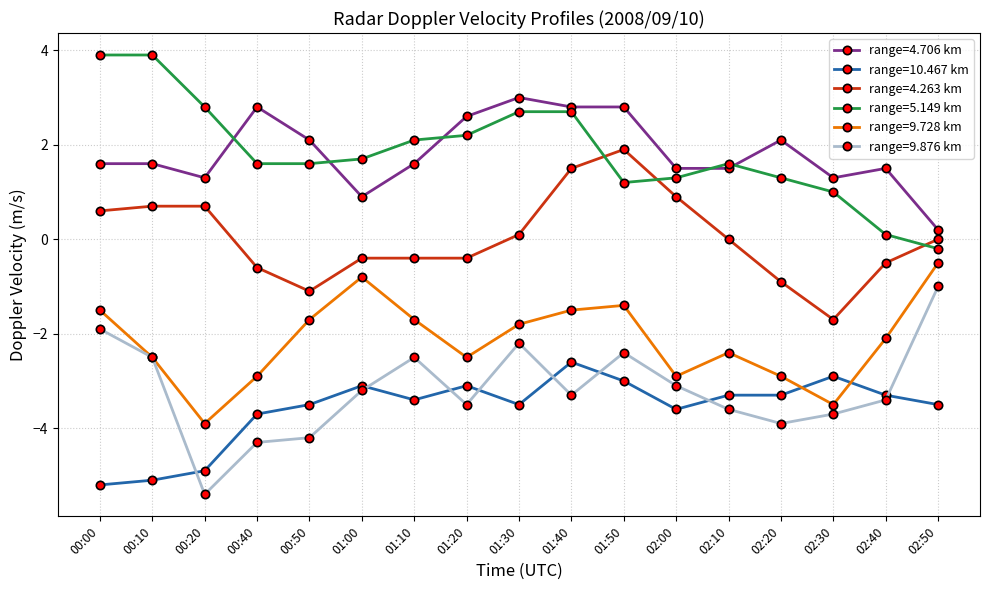

What is the label of the 10th point from the left?

01:40